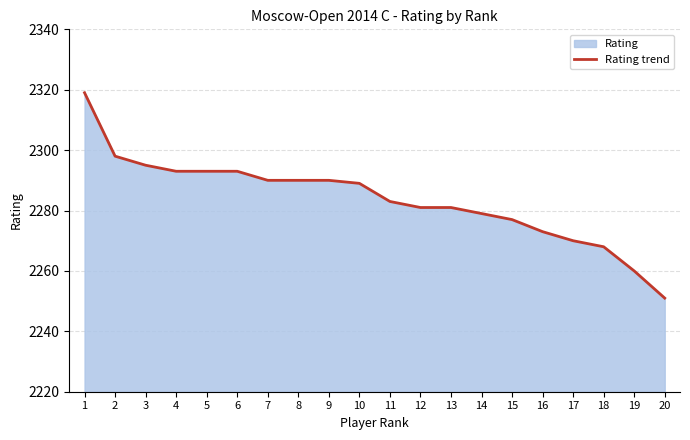

Reading left to right, what are all the values shown in this chart?

2319	2298	2295	2293	2293	2293	2290	2290	2290	2289	2283	2281	2281	2279	2277	2273	2270	2268	2260	2251